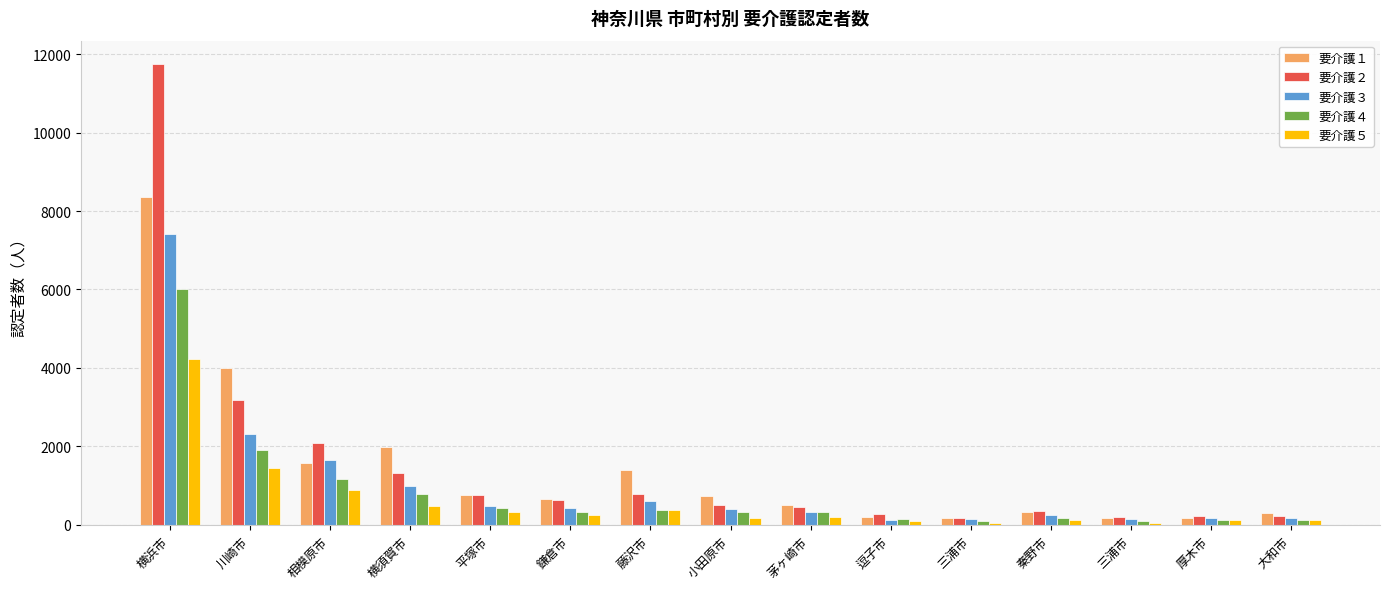

How many groups of bars are there?

15